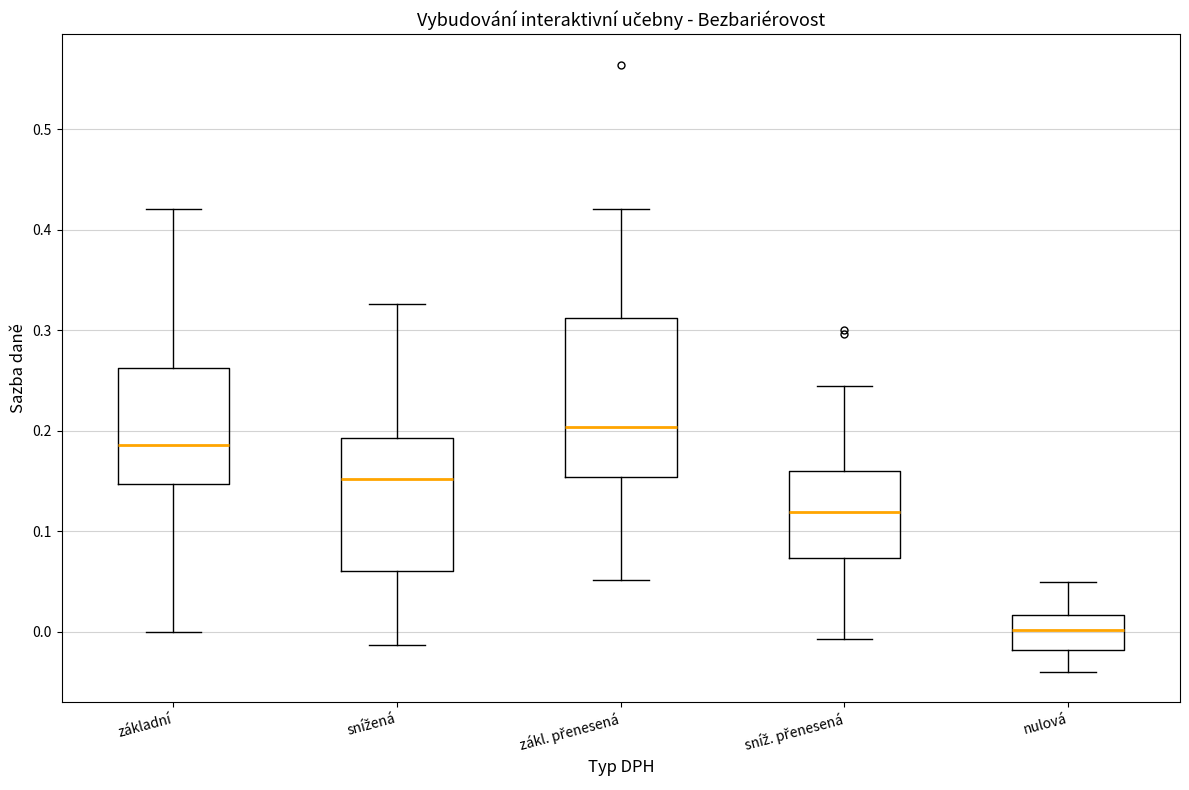

Reading left to right, read every box against the y-axis: the position of its median line, the range the box covers, and the ends of its whiskers. The values are not printed on the chart, so give them approximately, as read against the axis.

základní: median 0.19, box 0.15 to 0.26, whiskers 0.00 to 0.42
snížená: median 0.15, box 0.06 to 0.19, whiskers -0.01 to 0.33
zákl. přenesená: median 0.20, box 0.15 to 0.31, whiskers 0.05 to 0.42
sníž. přenesená: median 0.12, box 0.07 to 0.16, whiskers -0.01 to 0.24
nulová: median 0.00, box -0.02 to 0.02, whiskers -0.04 to 0.05